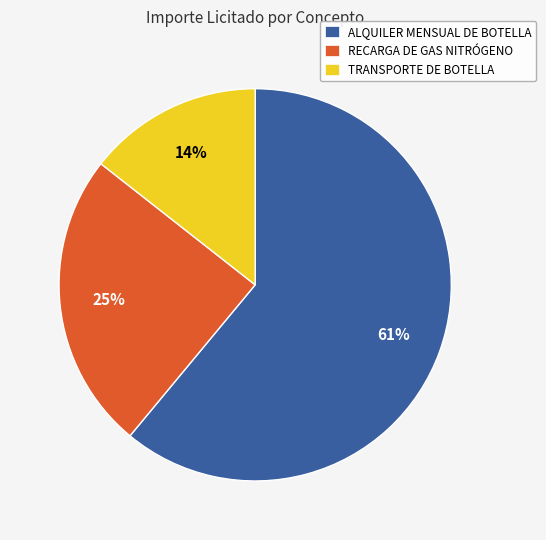

Approximately how many times larger is the value at TRANSPORTE DE BOTELLA compared to ALQUILER MENSUAL DE BOTELLA?

0.2